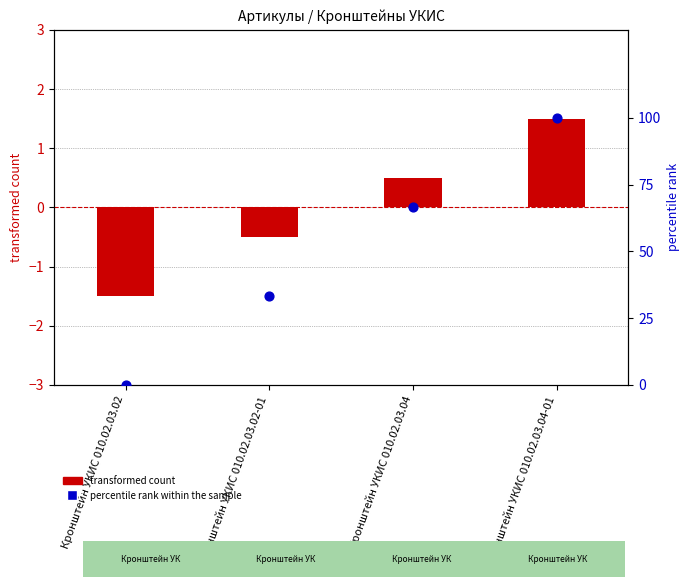

Which series has the largest total across all categories?

percentile rank within the sample